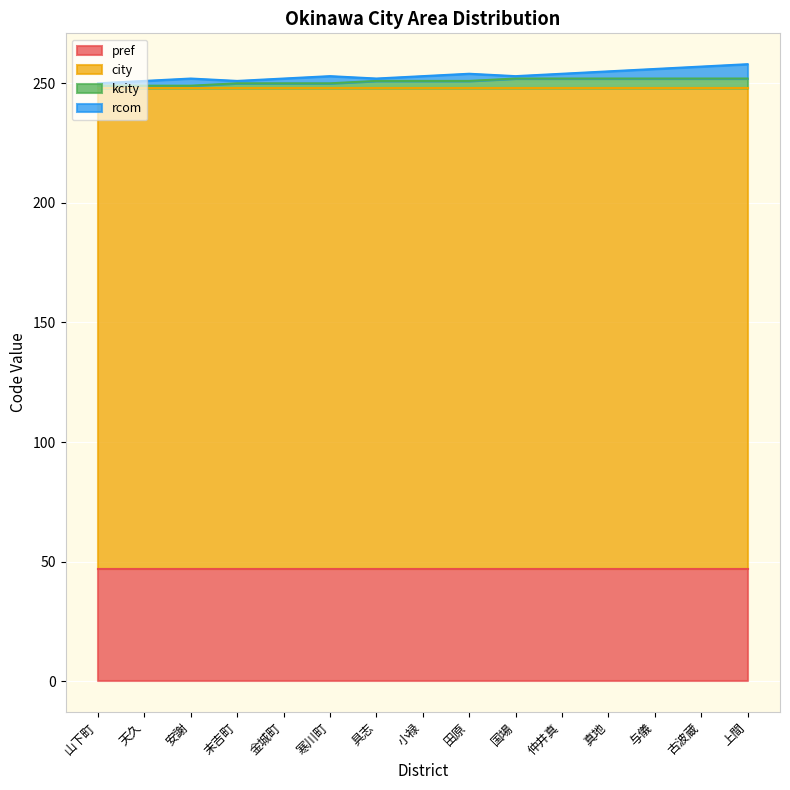

At which label does kcity reach its minimum?

山下町